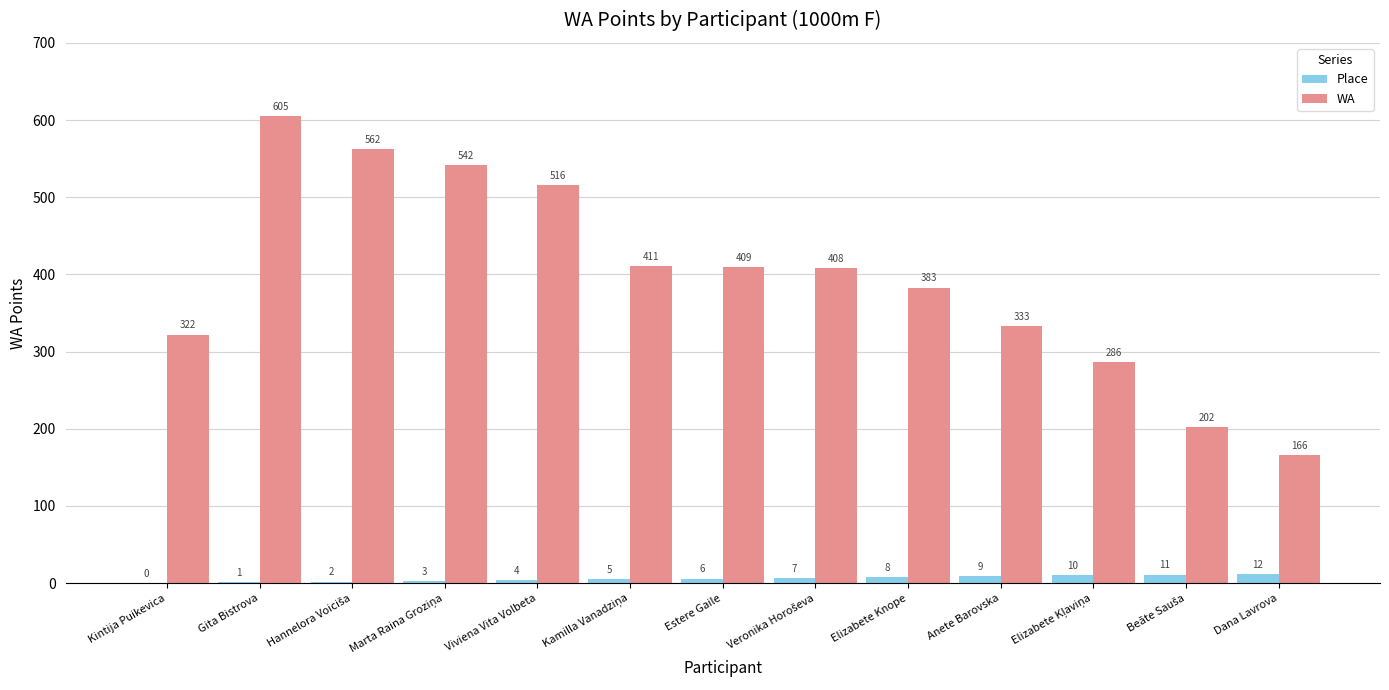

The Place series shows 0 at Kintija Puikevica. True or false?

True